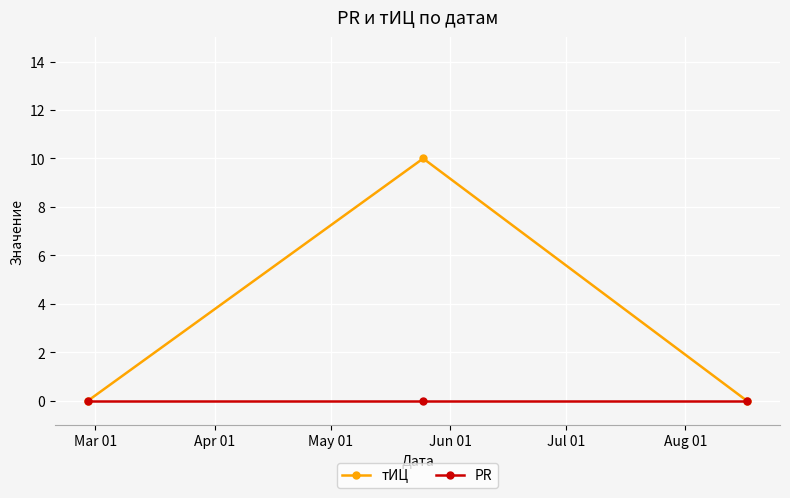

List the series in order of their overall mean, lowest first.

PR, тИЦ